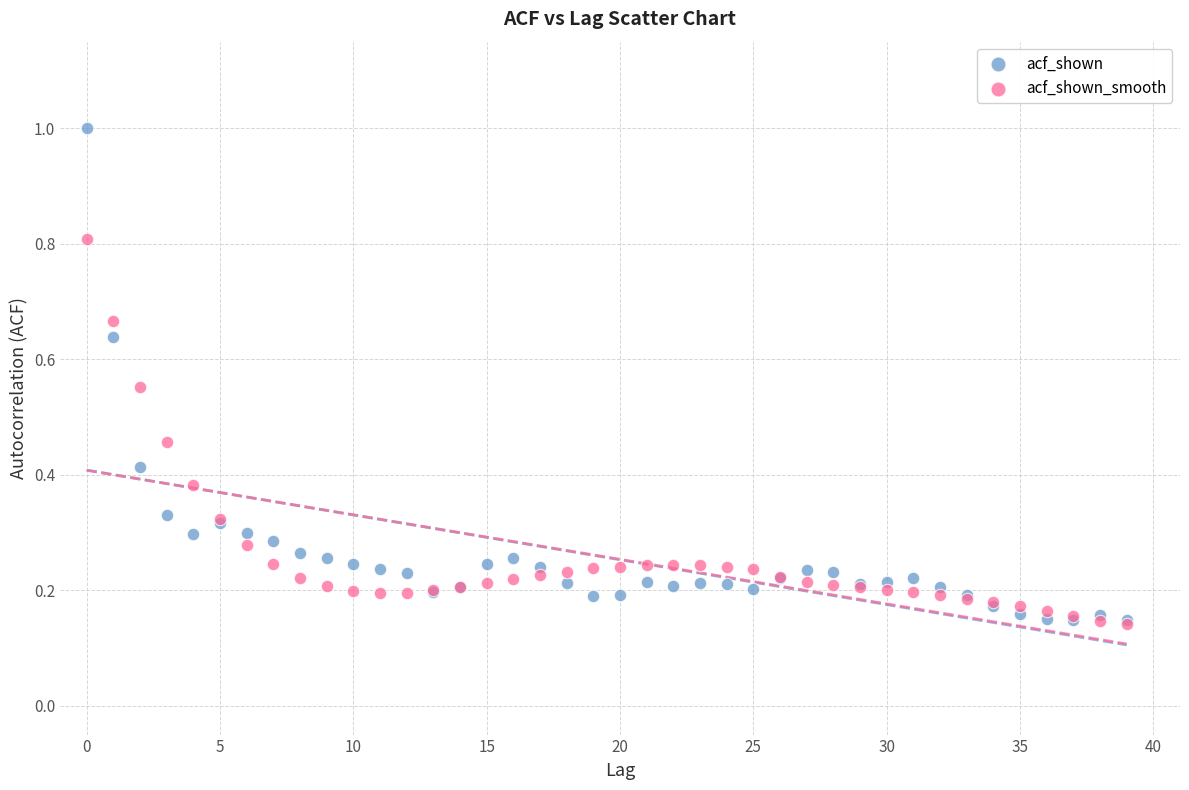

What are all the series names shown in the legend?

acf_shown, acf_shown_smooth